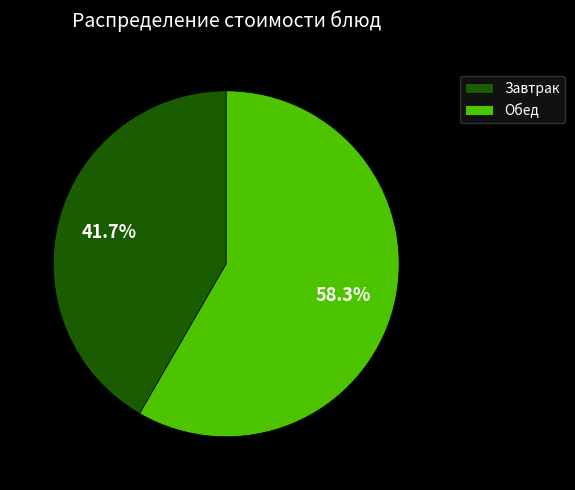

Rank the categories by value from highest to lowest.

Обед, Завтрак